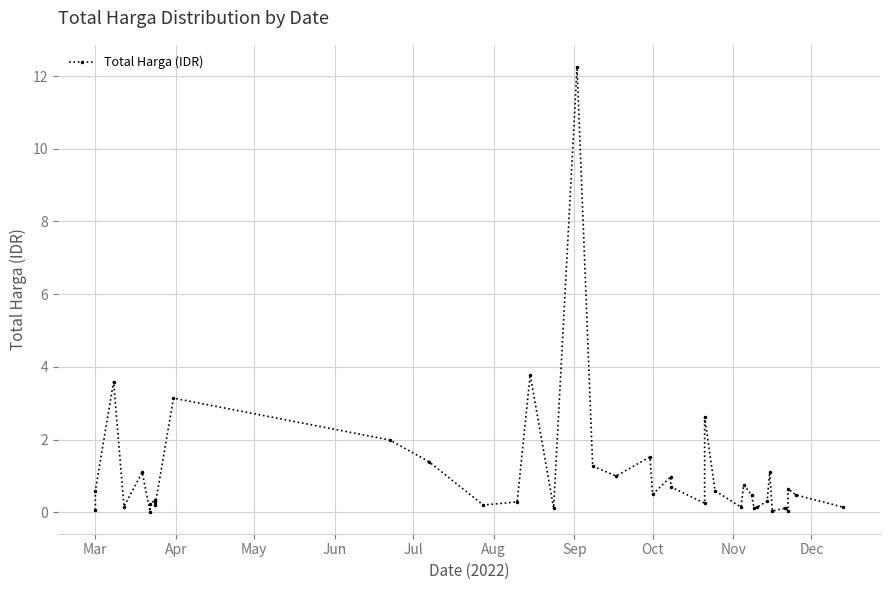

How many interior local peaks (higher than both neighbors) does the data have?

13